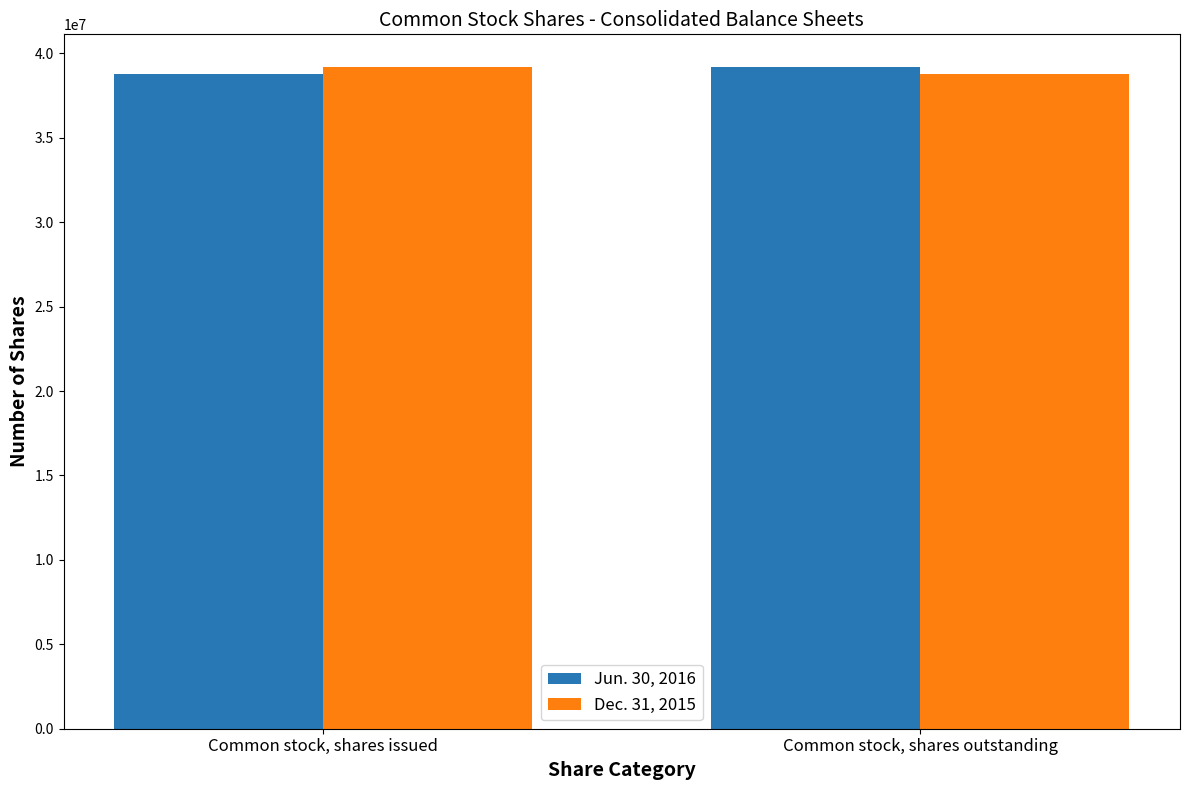

What is the average value of the Dec. 31, 2015 series?

38966189